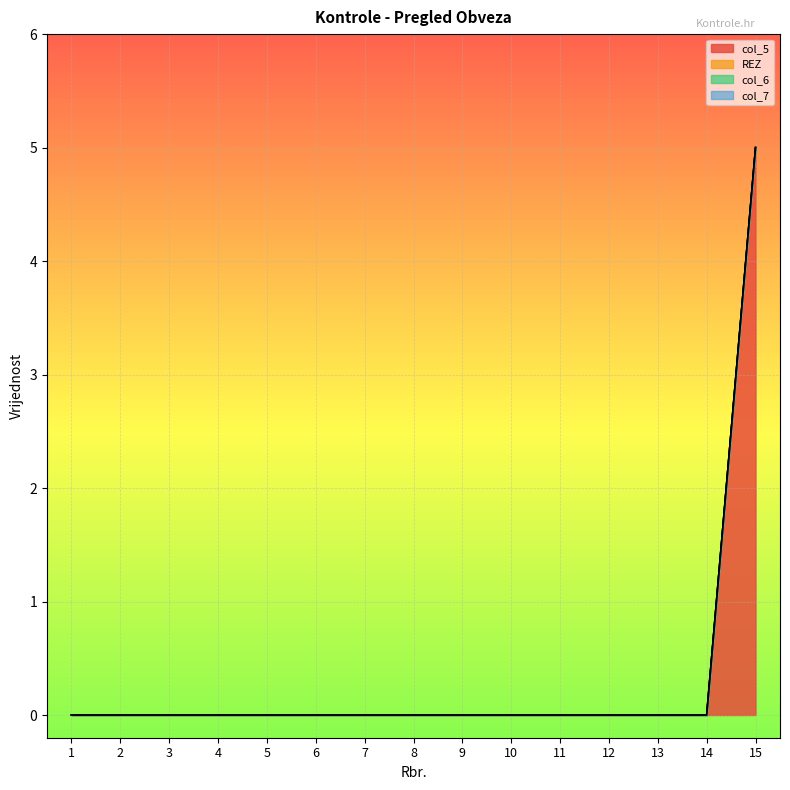

Reading right to left, list all the values displayed in this chart.

col_5: 15=5	14=0	13=0	12=0	11=0	10=0	9=0	8=0	7=0	6=0	5=0	4=0	3=0	2=0	1=0
REZ: 15=0	14=0	13=0	12=0	11=0	10=0	9=0	8=0	7=0	6=0	5=0	4=0	3=0	2=0	1=0
col_6: 15=0	14=0	13=0	12=0	11=0	10=0	9=0	8=0	7=0	6=0	5=0	4=0	3=0	2=0	1=0
col_7: 15=0	14=0	13=0	12=0	11=0	10=0	9=0	8=0	7=0	6=0	5=0	4=0	3=0	2=0	1=0